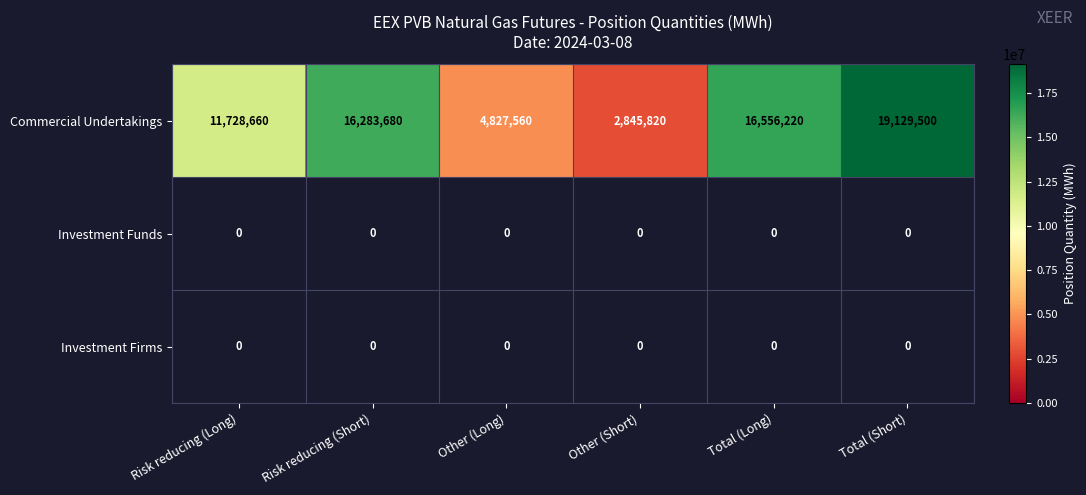

What is the maximum value shown in the chart?

19129500.0